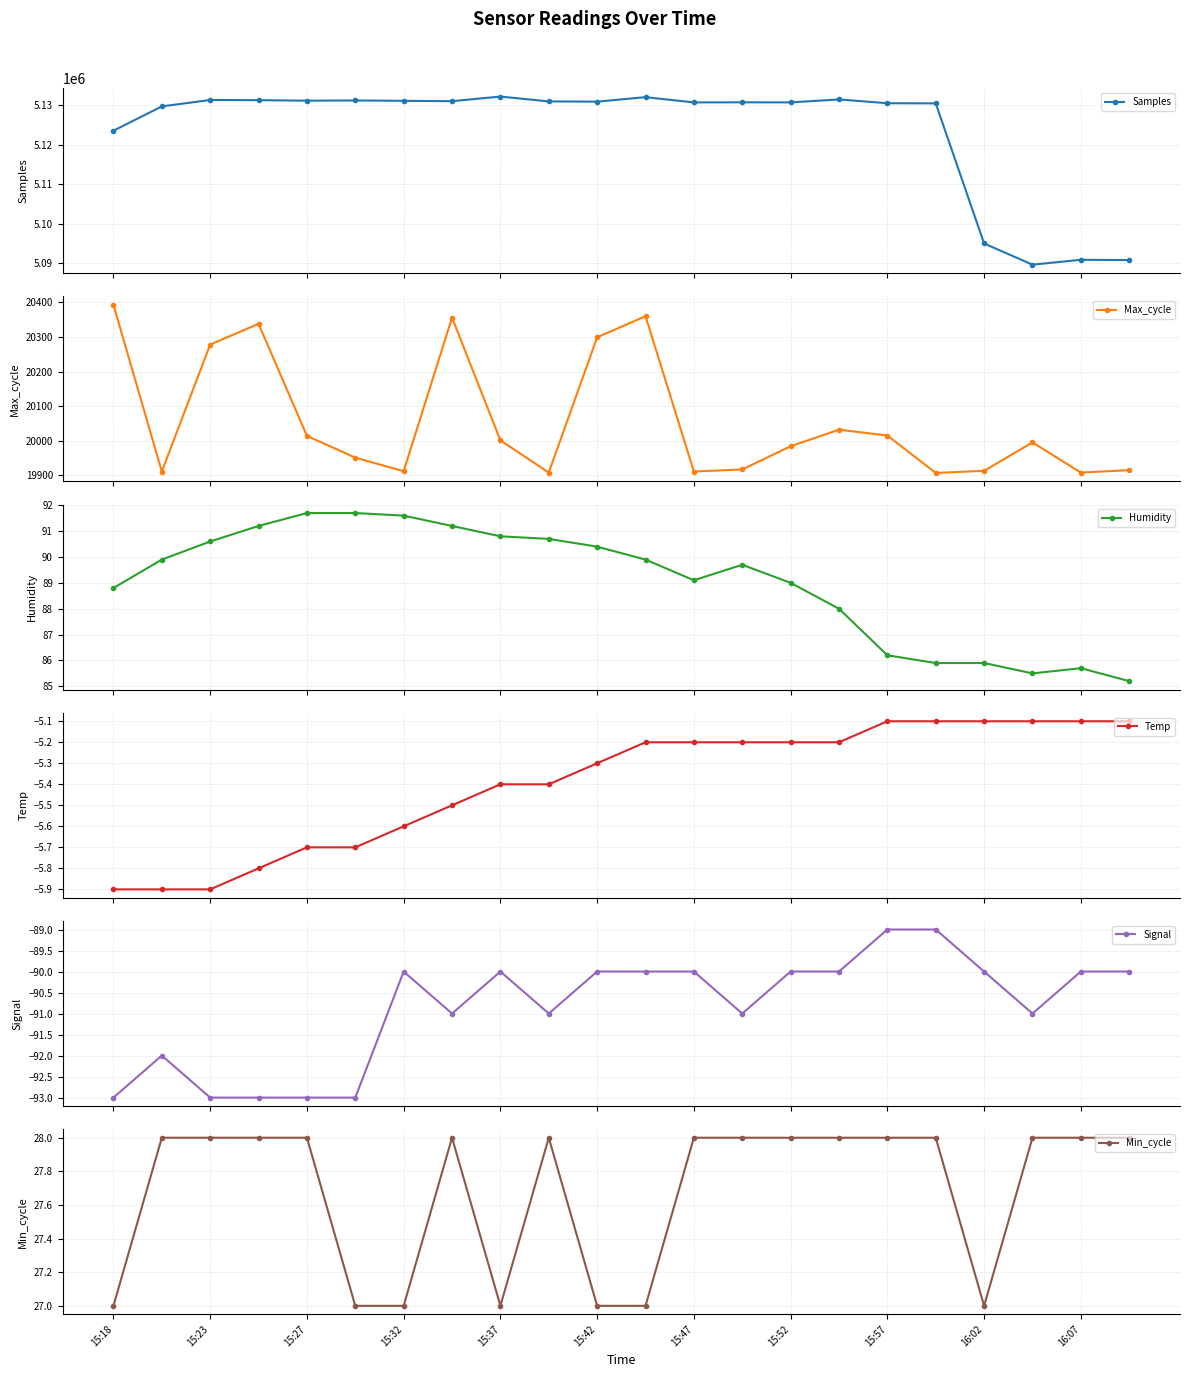

True or false: Samples has more than 1 points higher than both neighbors.

True